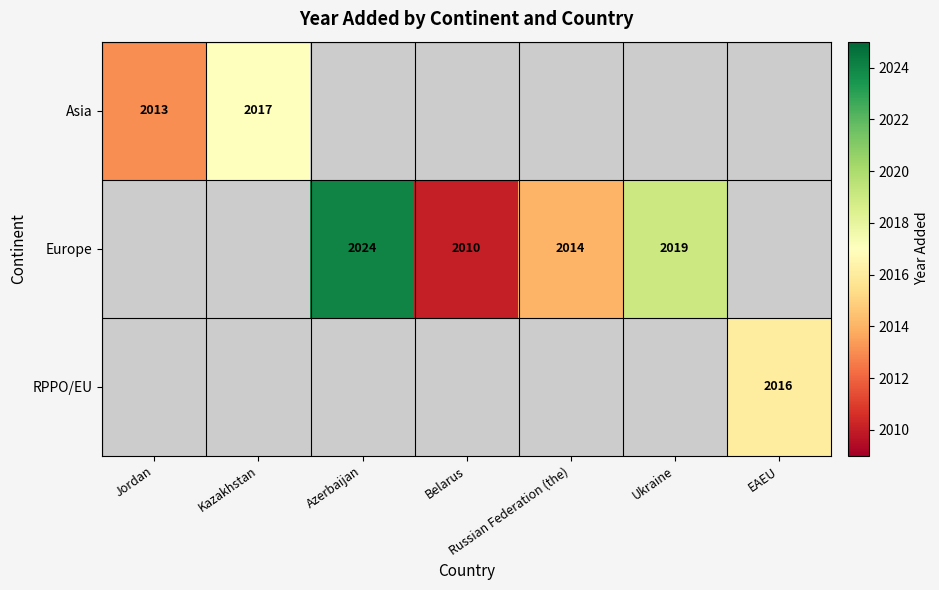

How many distinct data groups are displayed?

3